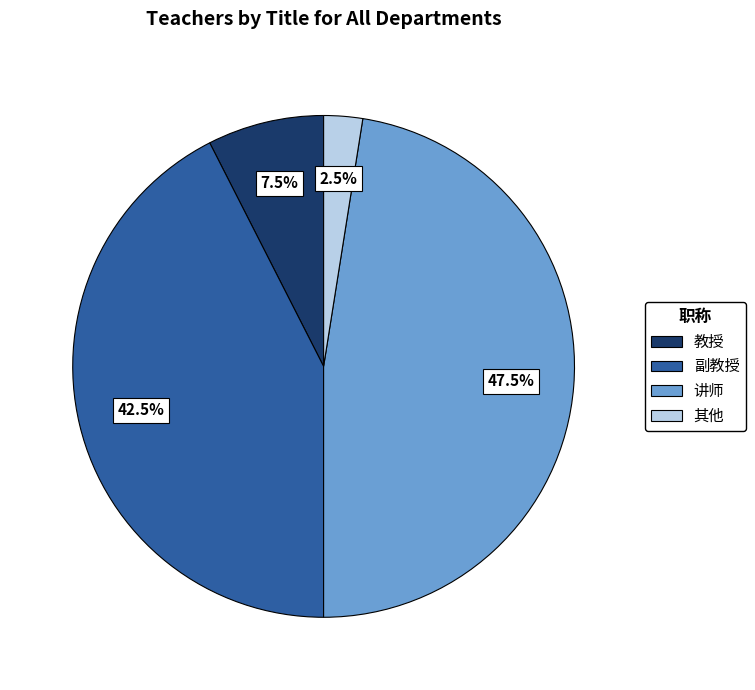

What portion of the pie excludes 副教授?

57.5%